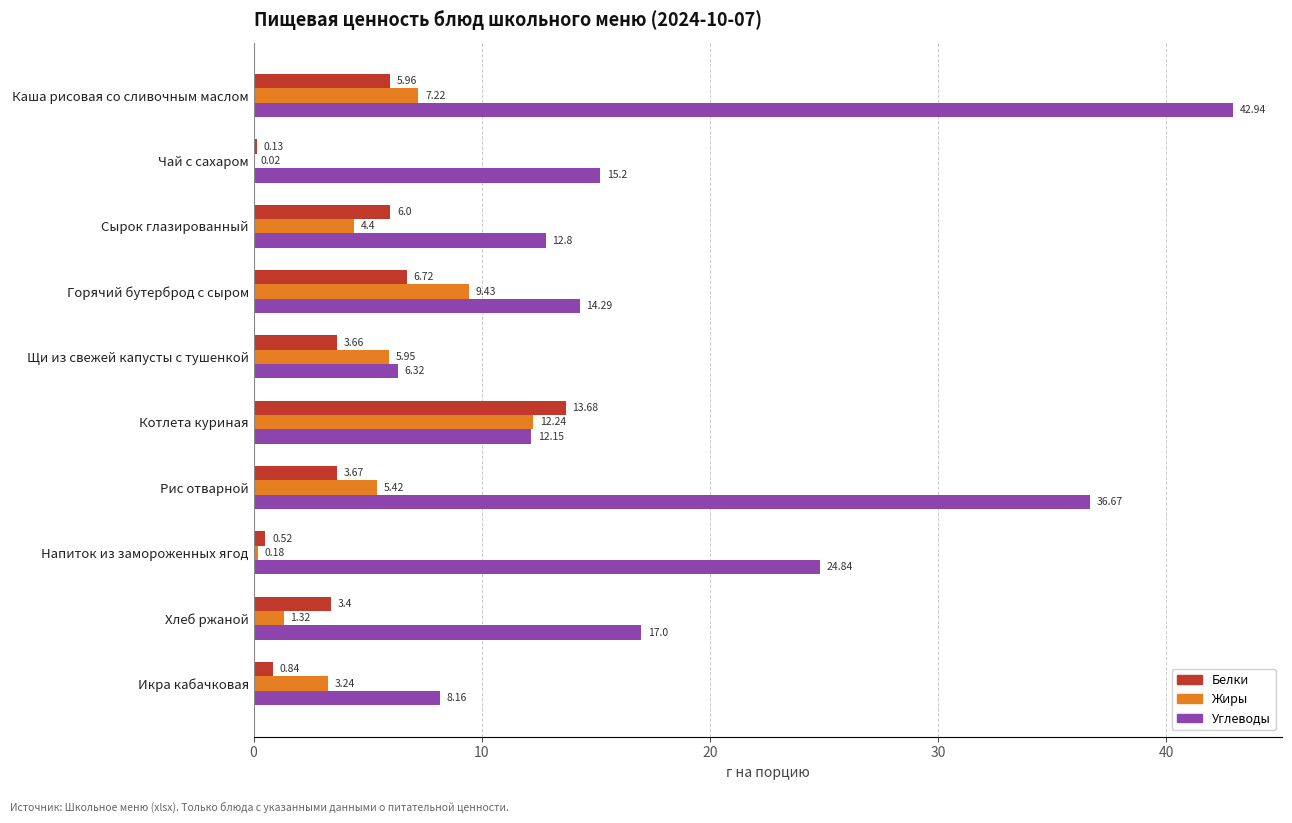

Which series has the largest total across all categories?

Углеводы